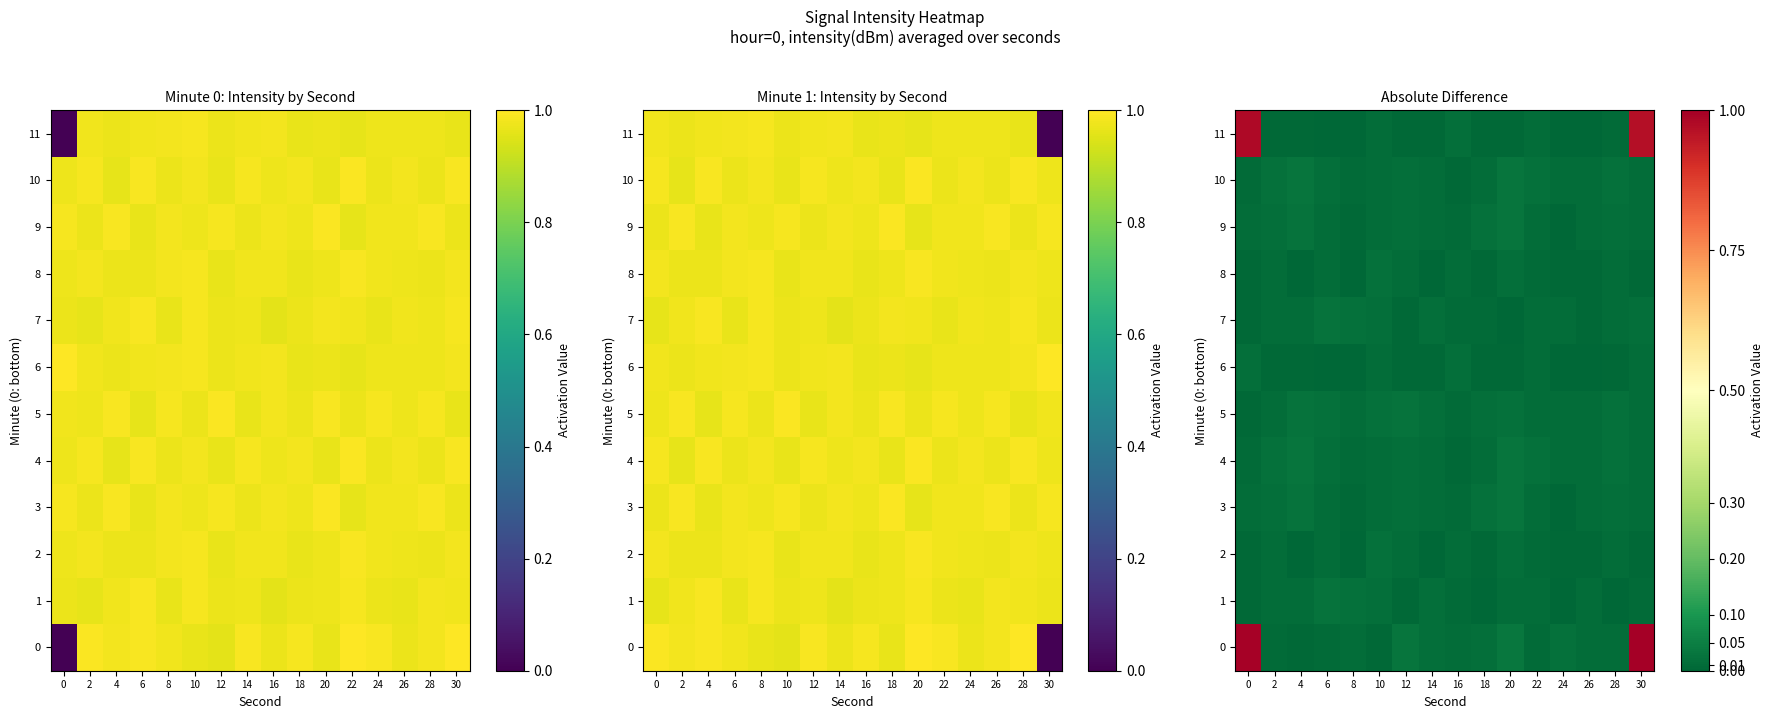

Is it true that 1 equals 0.0 at 14?

False